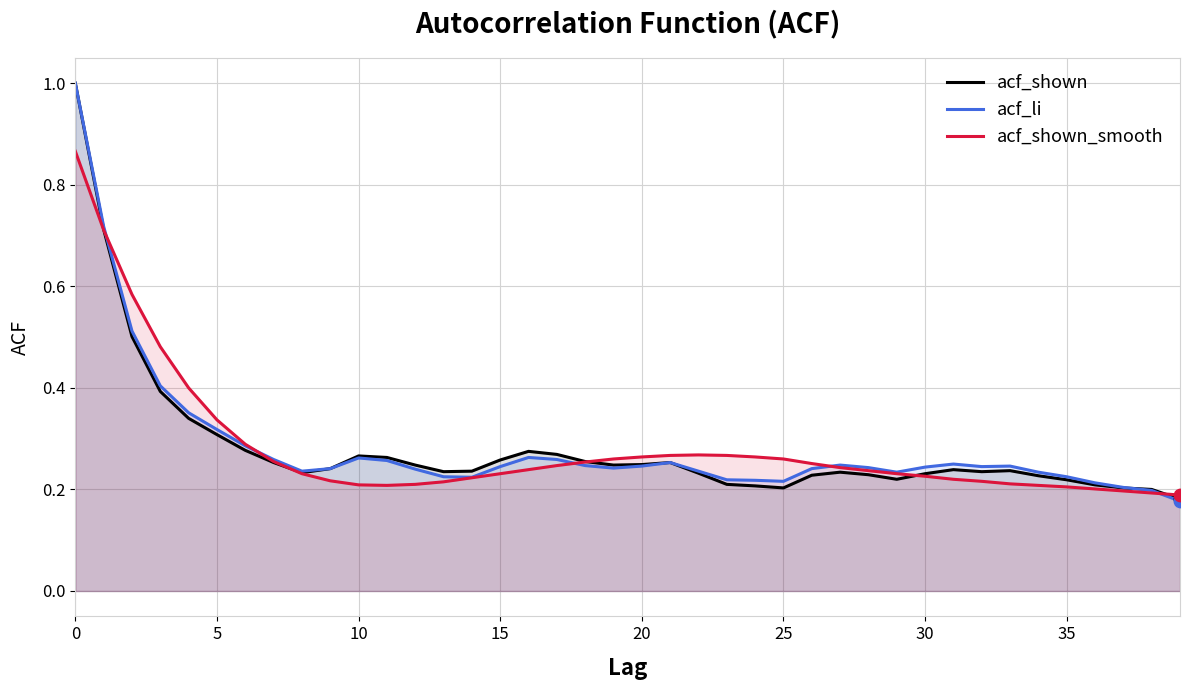

Which series has the widest spread of Y values?

acf_li